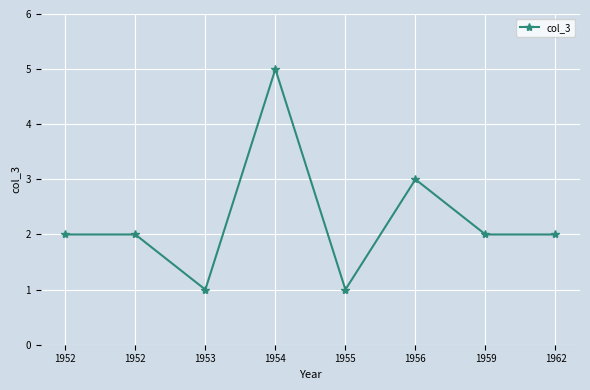

Where does the data first go above 2?

1954